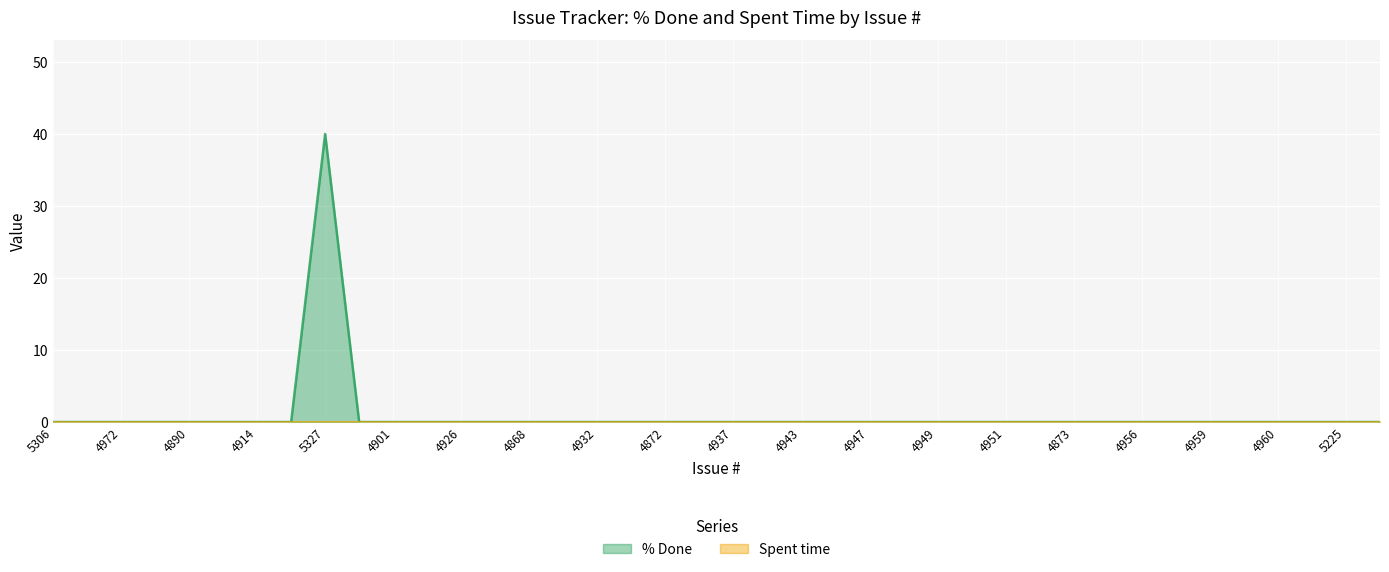

The value at 5327 is 40. True or false?

True